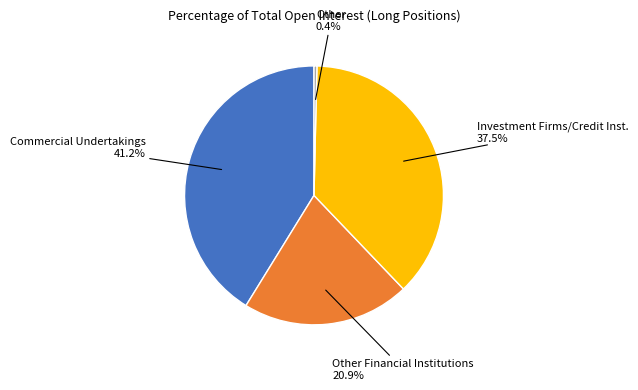

What is the total percentage of Other and Other Financial Institutions?

21.3%